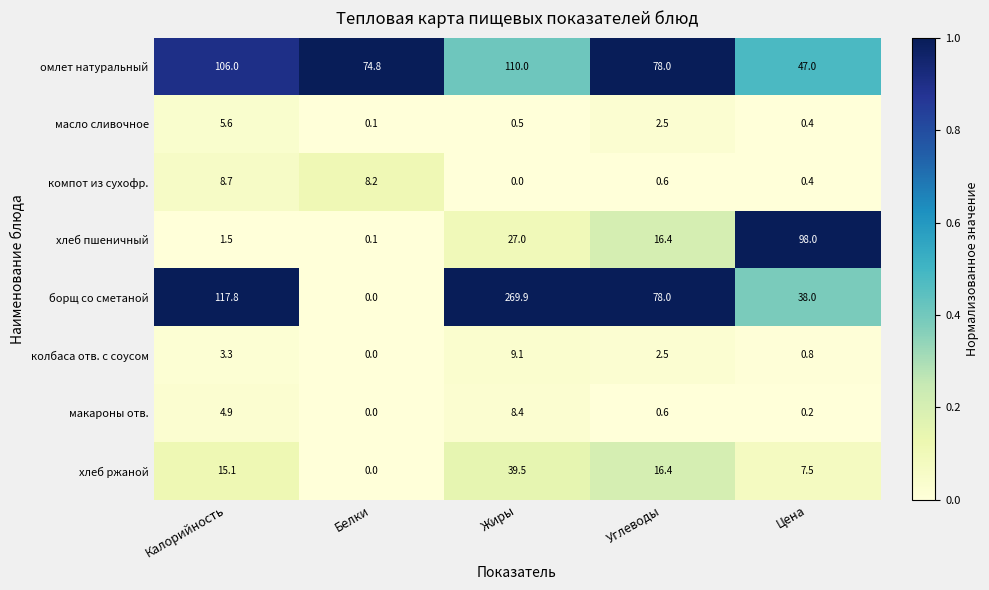

Where is масло сливочное nearest to the value 2?

Углеводы